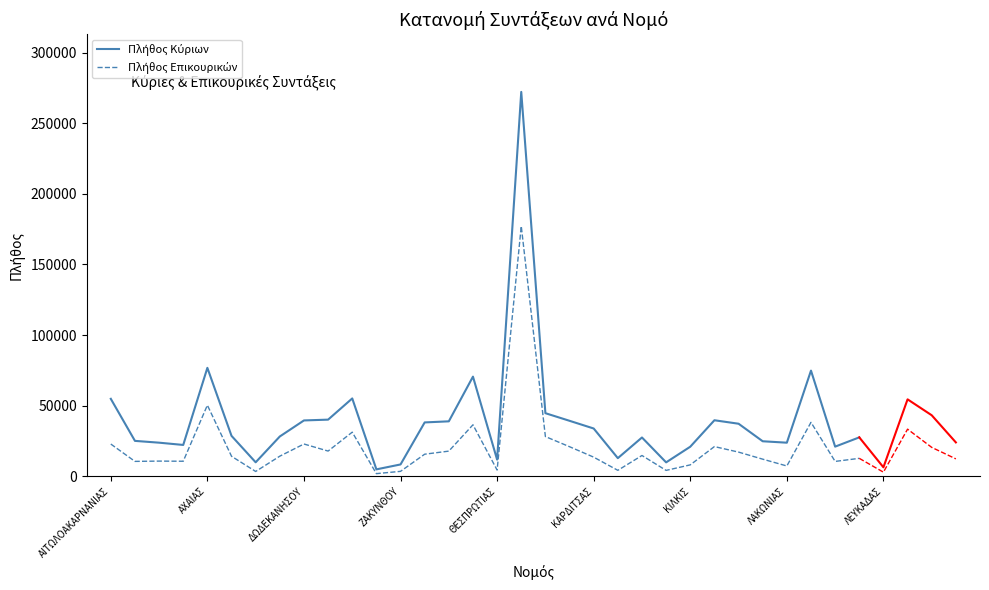

Rank the series by their maximum value, from lowest to highest.

Πλήθος Επικουρικών, Πλήθος Κύριων